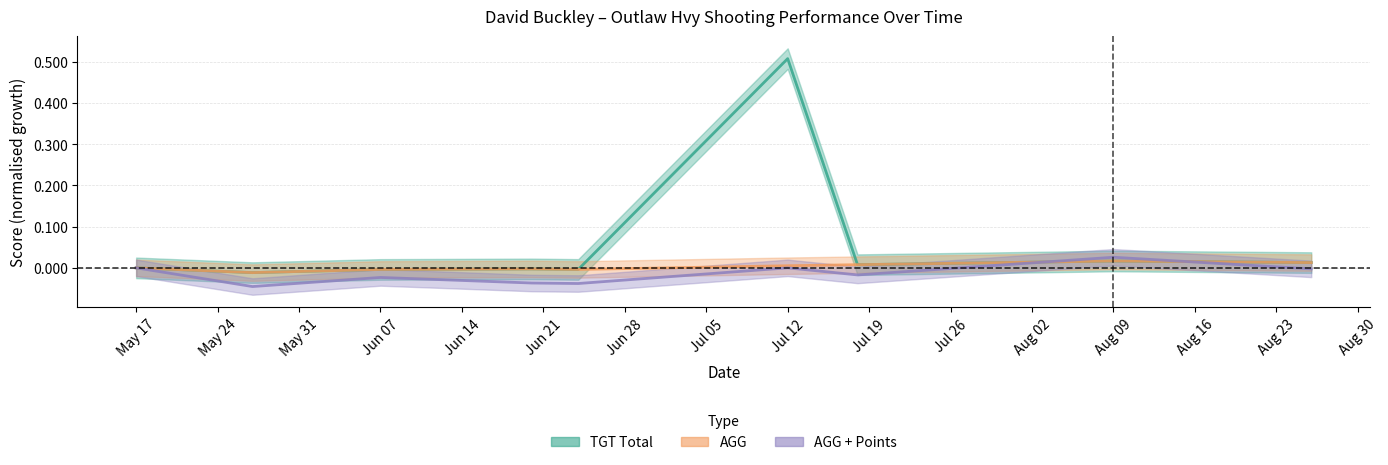

The value of AGG + Points at Aug 09 is 0.0. True or false?

False